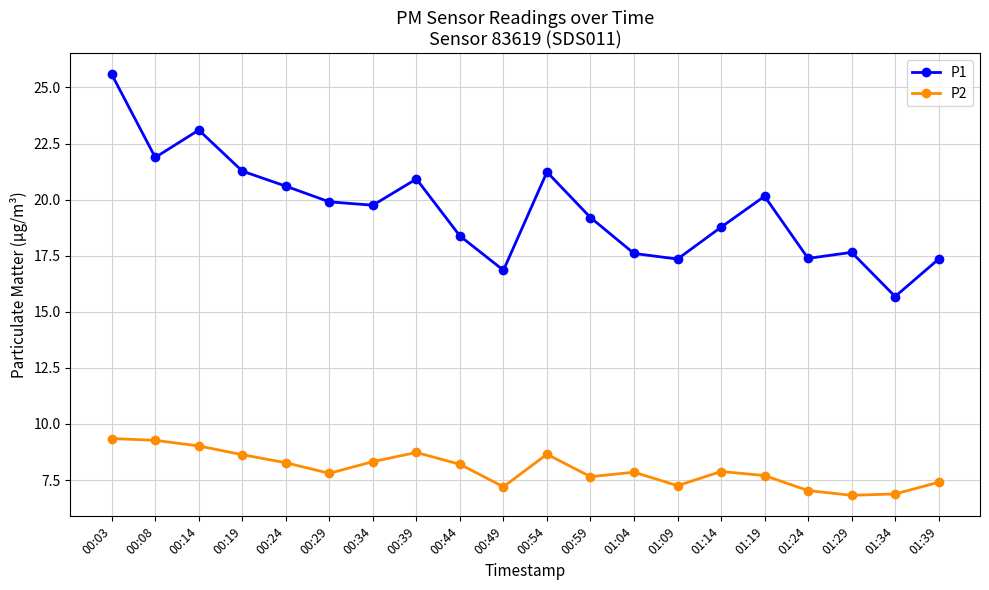

Is it true that P2 equals 7.4 at 01:39?

True